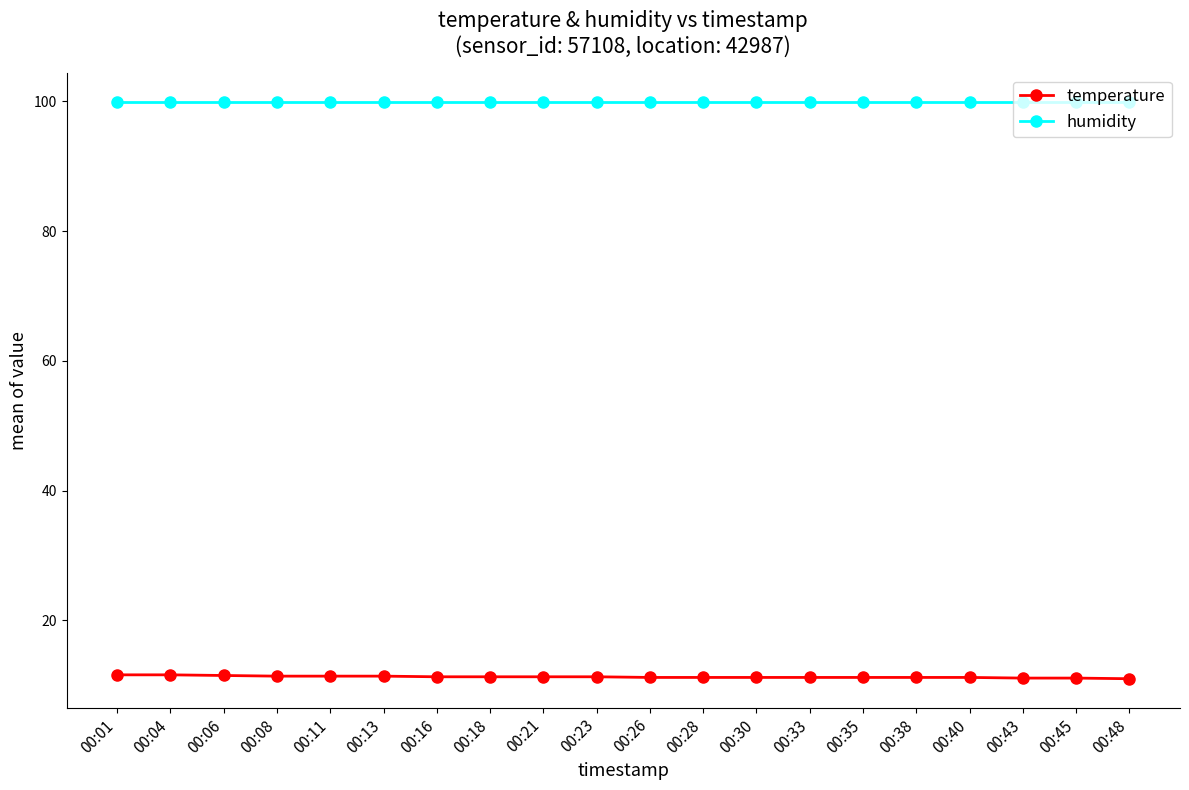

What is the maximum value for temperature?

11.6